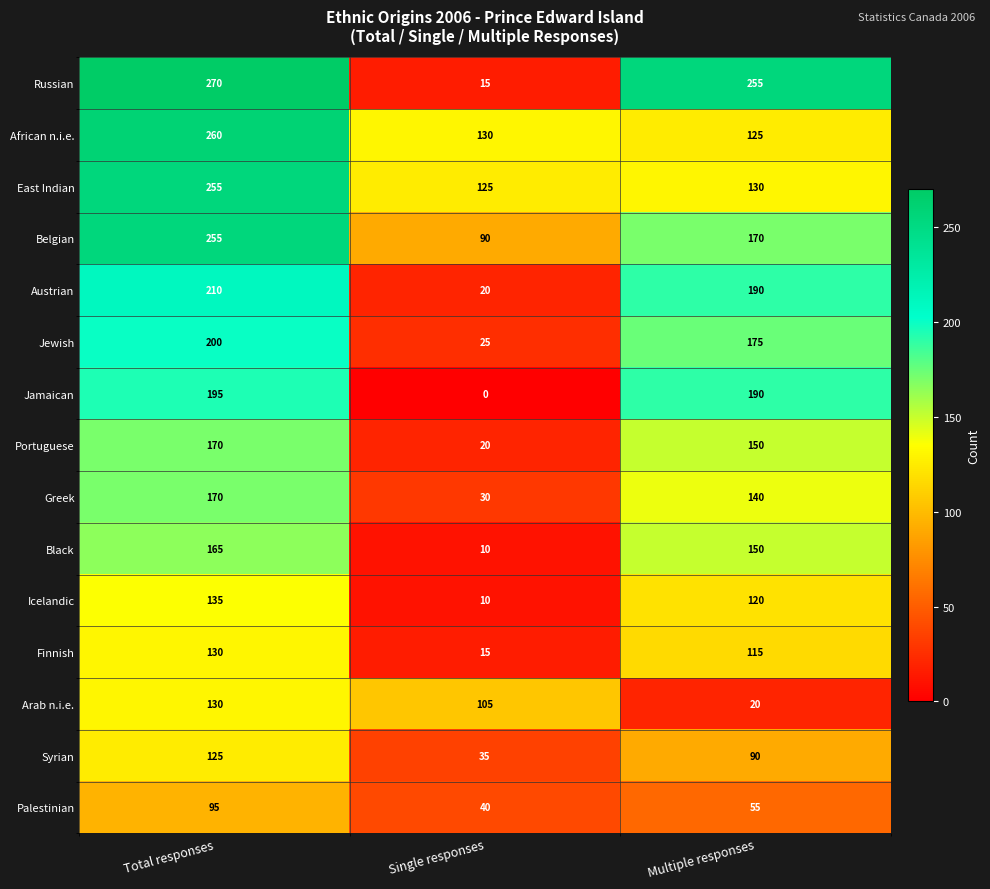

What is the average value of the Portuguese series?

113